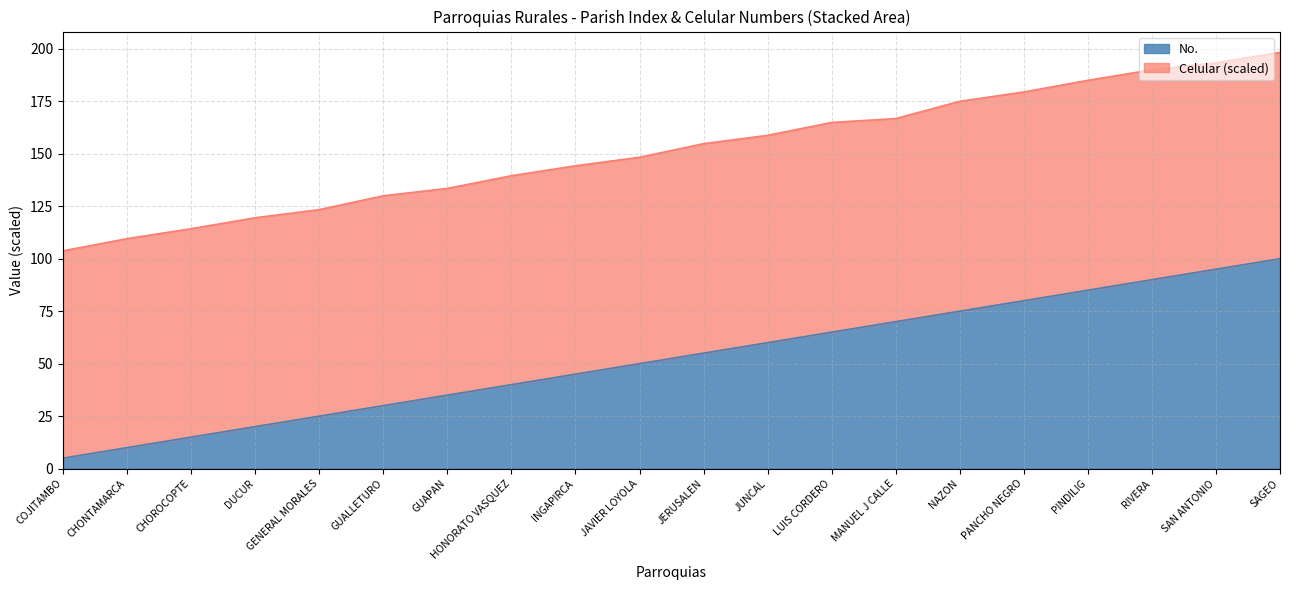

How many lines are shown in the chart?

2